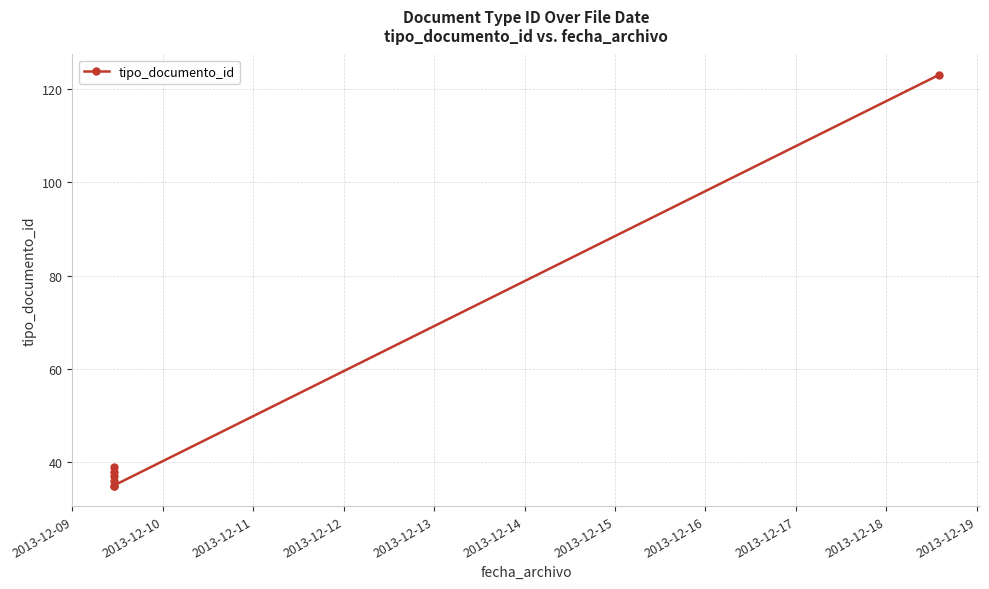

What is the value of the 1st point from the left?

35